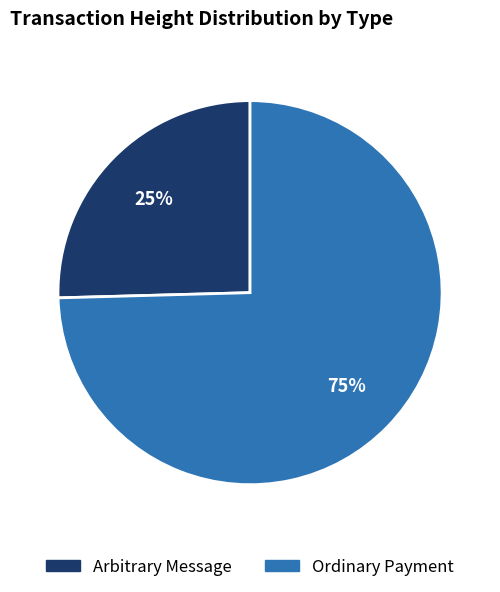

How many slices are in this pie chart?

2